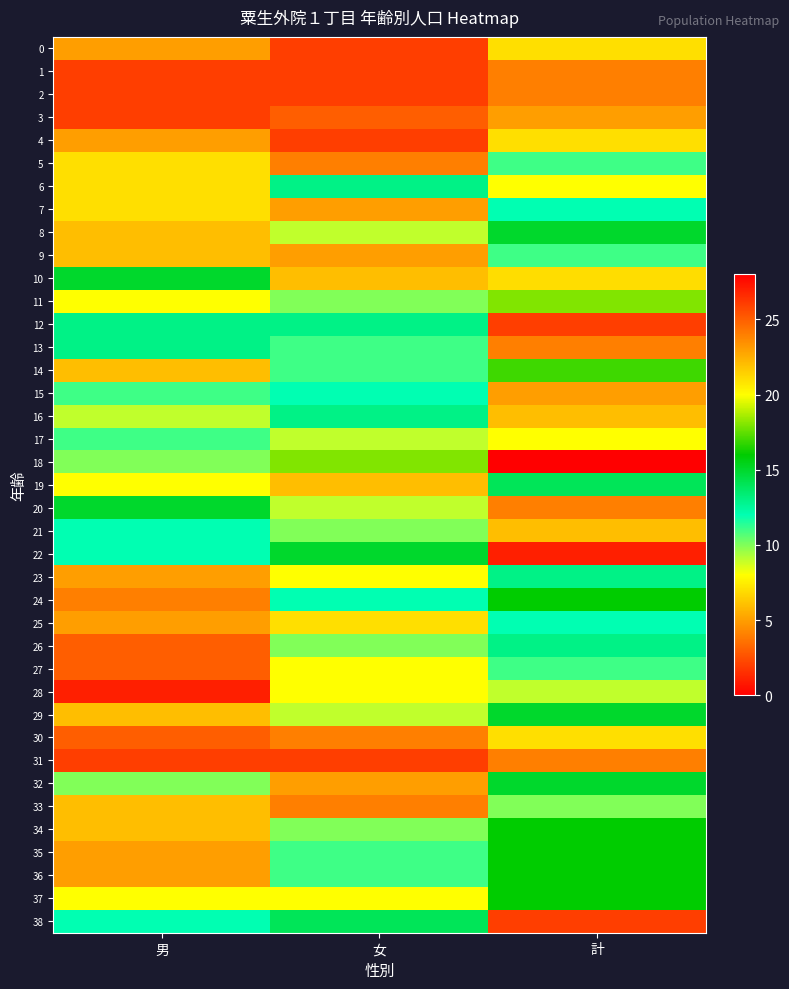

Reading left to right, what are all the values shown in this chart?

0: 男=5	女=2	計=7
1: 男=2	女=2	計=4
2: 男=2	女=2	計=4
3: 男=2	女=3	計=5
4: 男=5	女=2	計=7
5: 男=7	女=4	計=11
6: 男=7	女=13	計=20
7: 男=7	女=5	計=12
8: 男=6	女=9	計=15
9: 男=6	女=5	計=11
10: 男=15	女=6	計=21
11: 男=8	女=10	計=18
12: 男=13	女=13	計=26
13: 男=13	女=11	計=24
14: 男=6	女=11	計=17
15: 男=11	女=12	計=23
16: 男=9	女=13	計=22
17: 男=11	女=9	計=20
18: 男=10	女=18	計=28
19: 男=8	女=6	計=14
20: 男=15	女=9	計=24
21: 男=12	女=10	計=22
22: 男=12	女=15	計=27
23: 男=5	女=8	計=13
24: 男=4	女=12	計=16
25: 男=5	女=7	計=12
26: 男=3	女=10	計=13
27: 男=3	女=8	計=11
28: 男=1	女=8	計=9
29: 男=6	女=9	計=15
30: 男=3	女=4	計=7
31: 男=2	女=2	計=4
32: 男=10	女=5	計=15
33: 男=6	女=4	計=10
34: 男=6	女=10	計=16
35: 男=5	女=11	計=16
36: 男=5	女=11	計=16
37: 男=8	女=8	計=16
38: 男=12	女=14	計=26